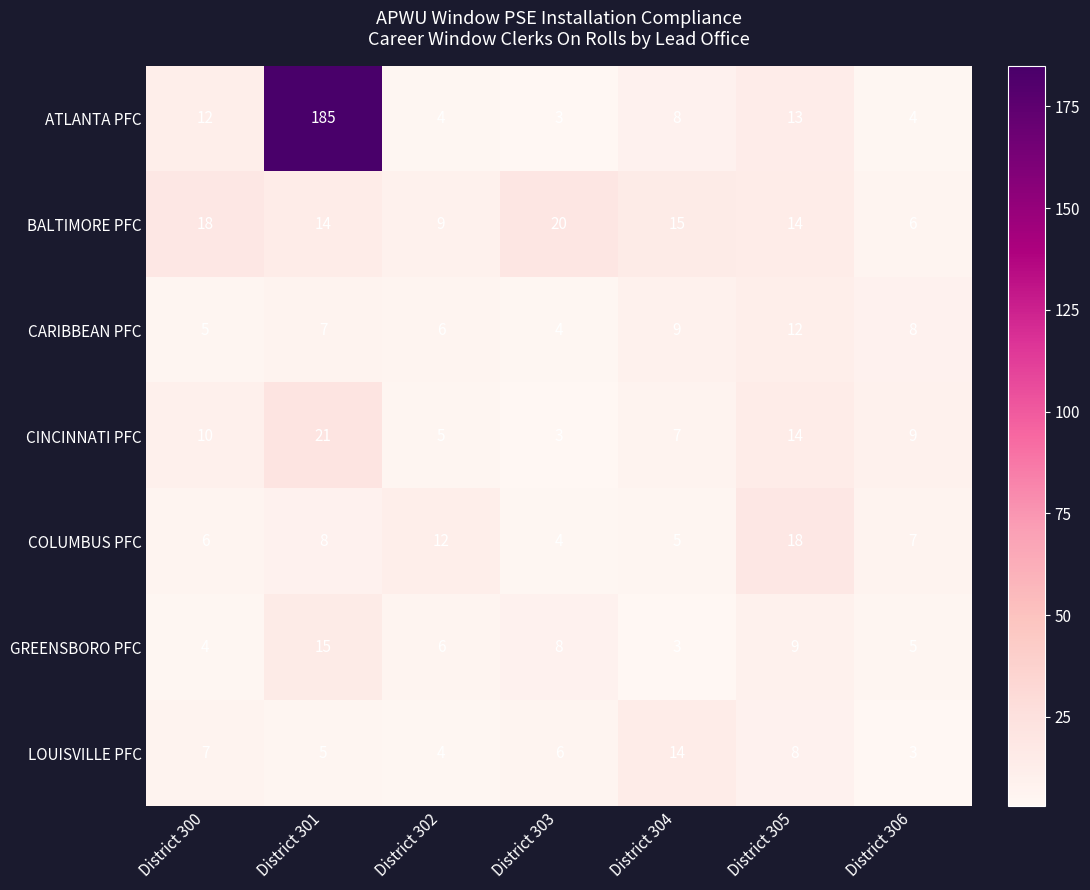

At which category is the sum across all series the highest?

District 301